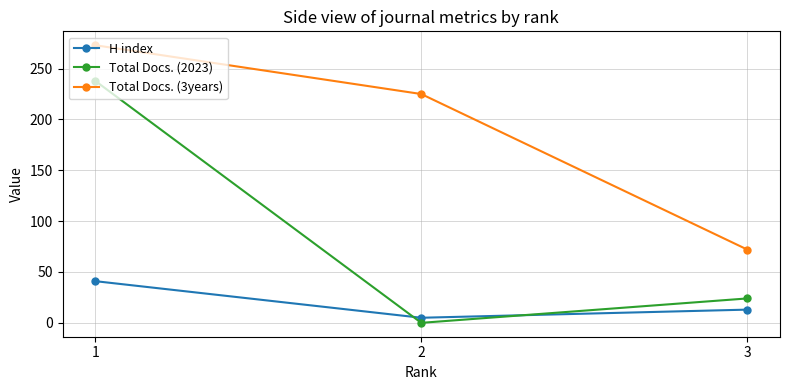

Reading left to right, extract all data points from this chart.

H index: 1=41	2=5	3=13
Total Docs. (2023): 1=238	2=0	3=24
Total Docs. (3years): 1=273	2=225	3=72